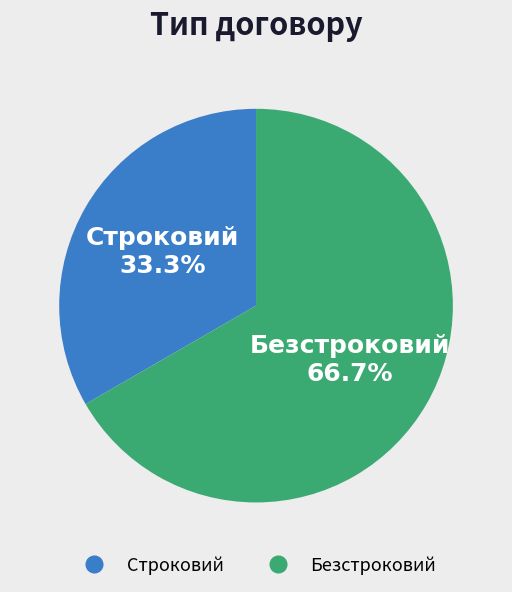

Which slice is the smallest?

Строковий